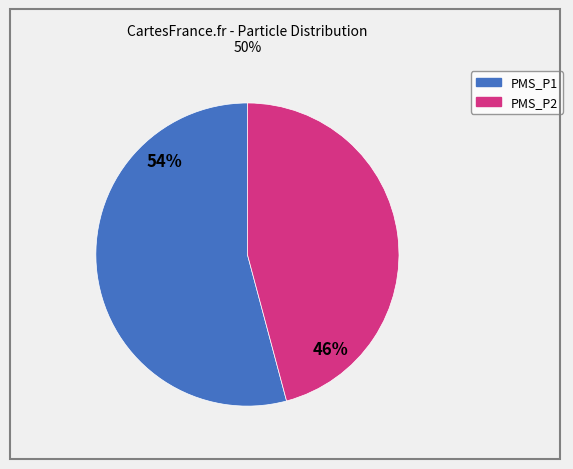

Do PMS_P2 and PMS_P1 together represent more than half of the pie?

Yes